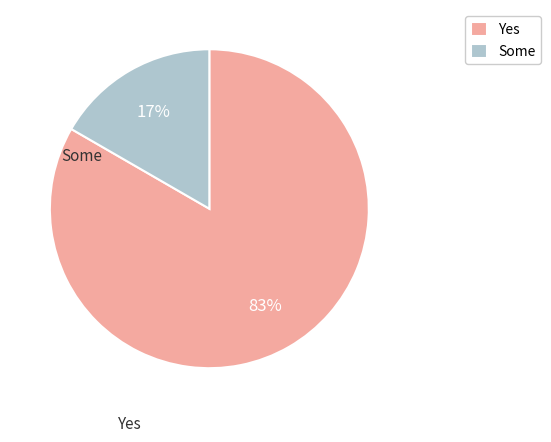

Which category has the smallest portion of the pie?

Some